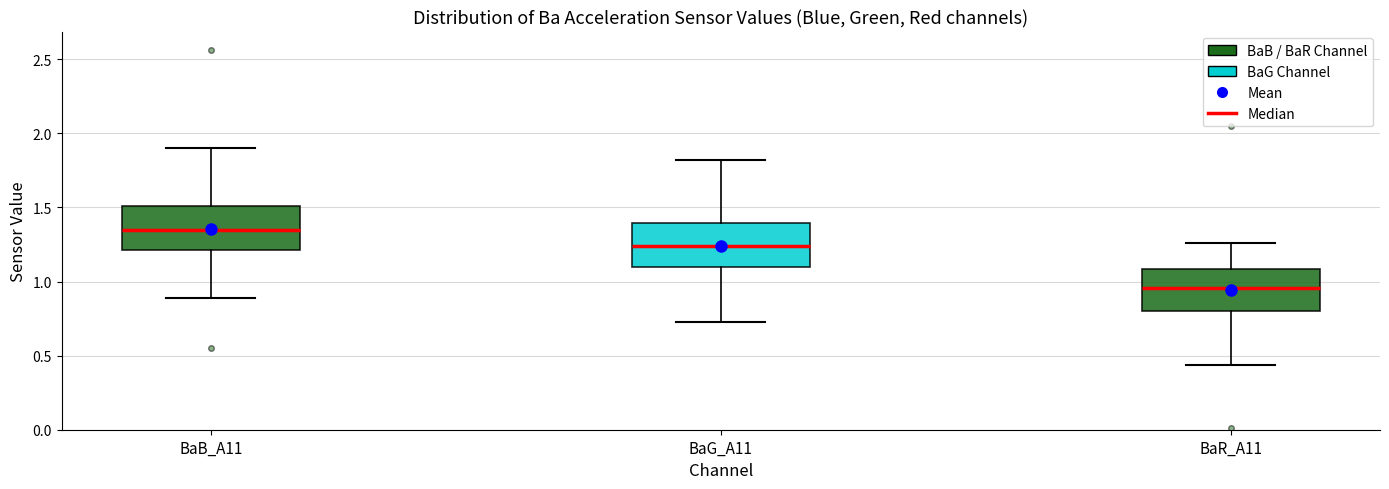

Reading left to right, read every box against the y-axis: the position of its median line, the range the box covers, and the ends of its whiskers. The values are not printed on the chart, so give them approximately, as read against the axis.

BaB_A11: median 1.35, box 1.20 to 1.50, whiskers 0.90 to 1.90
BaG_A11: median 1.25, box 1.10 to 1.40, whiskers 0.75 to 1.80
BaR_A11: median 0.95, box 0.80 to 1.10, whiskers 0.45 to 1.25